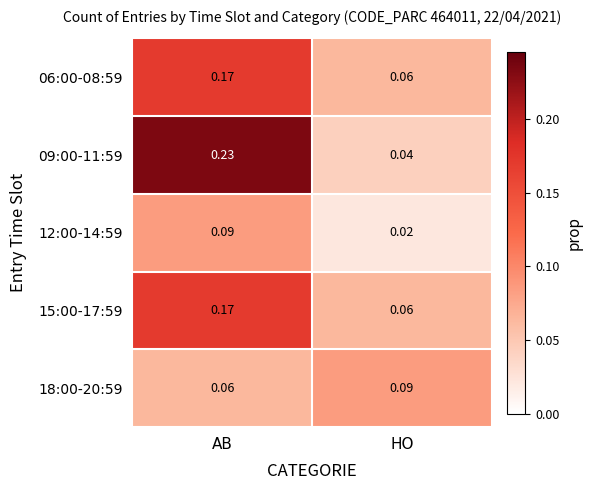

At which category is the sum across all series the highest?

AB